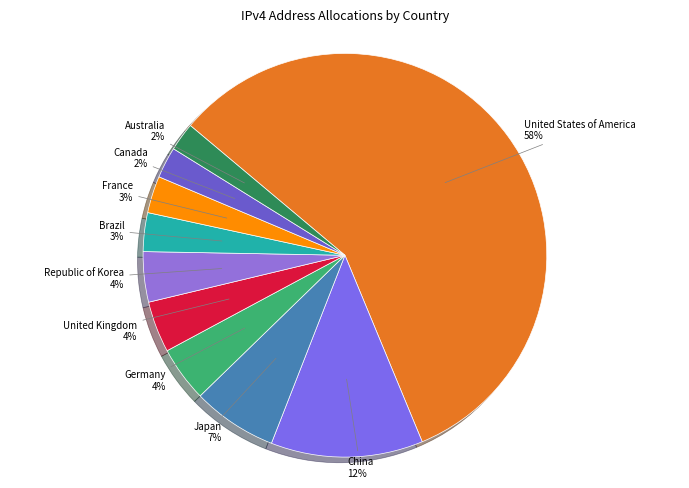

Which category has the biggest portion of the pie?

United States of America